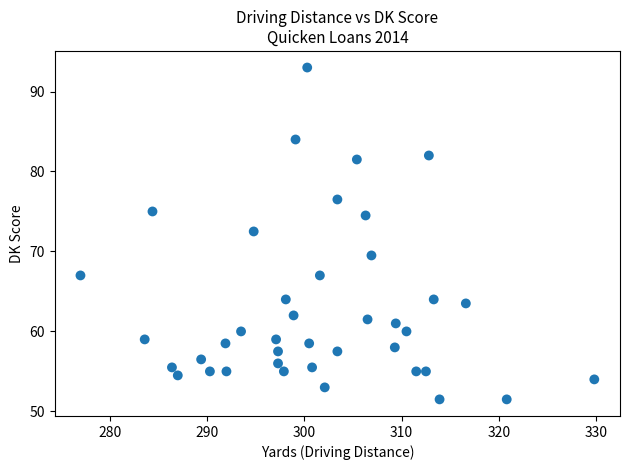

What is the range of Y values (max minus min)?

41.5